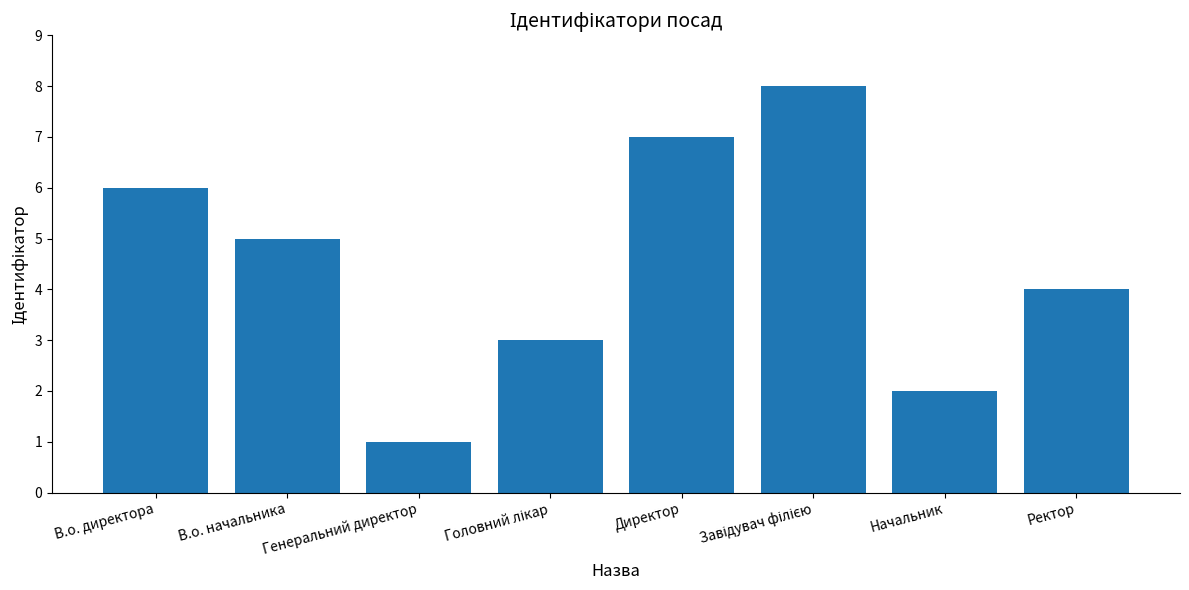

Between Директор and Начальник, which is larger?

Директор